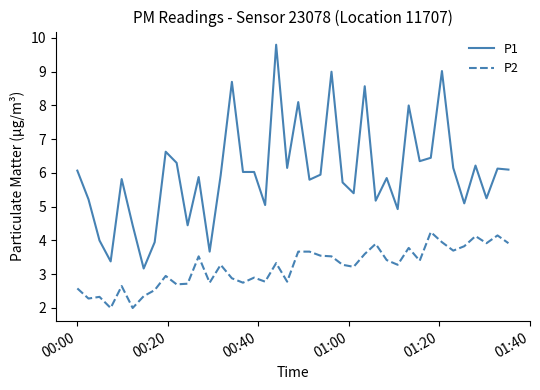

Which series has the largest range (max minus min)?

P1